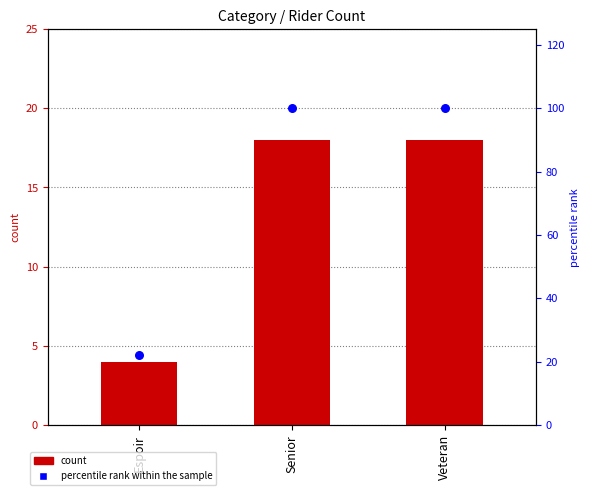

Which series reaches the minimum Y coordinate?

count